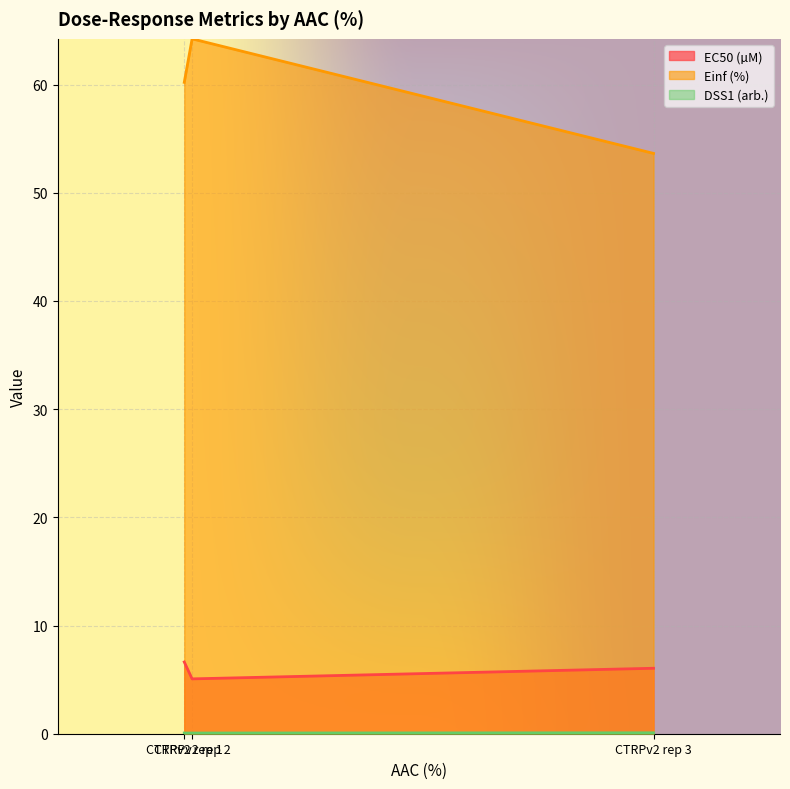

Where is EC50 (µM) nearest to the value 5?

CTRPv2 rep 2